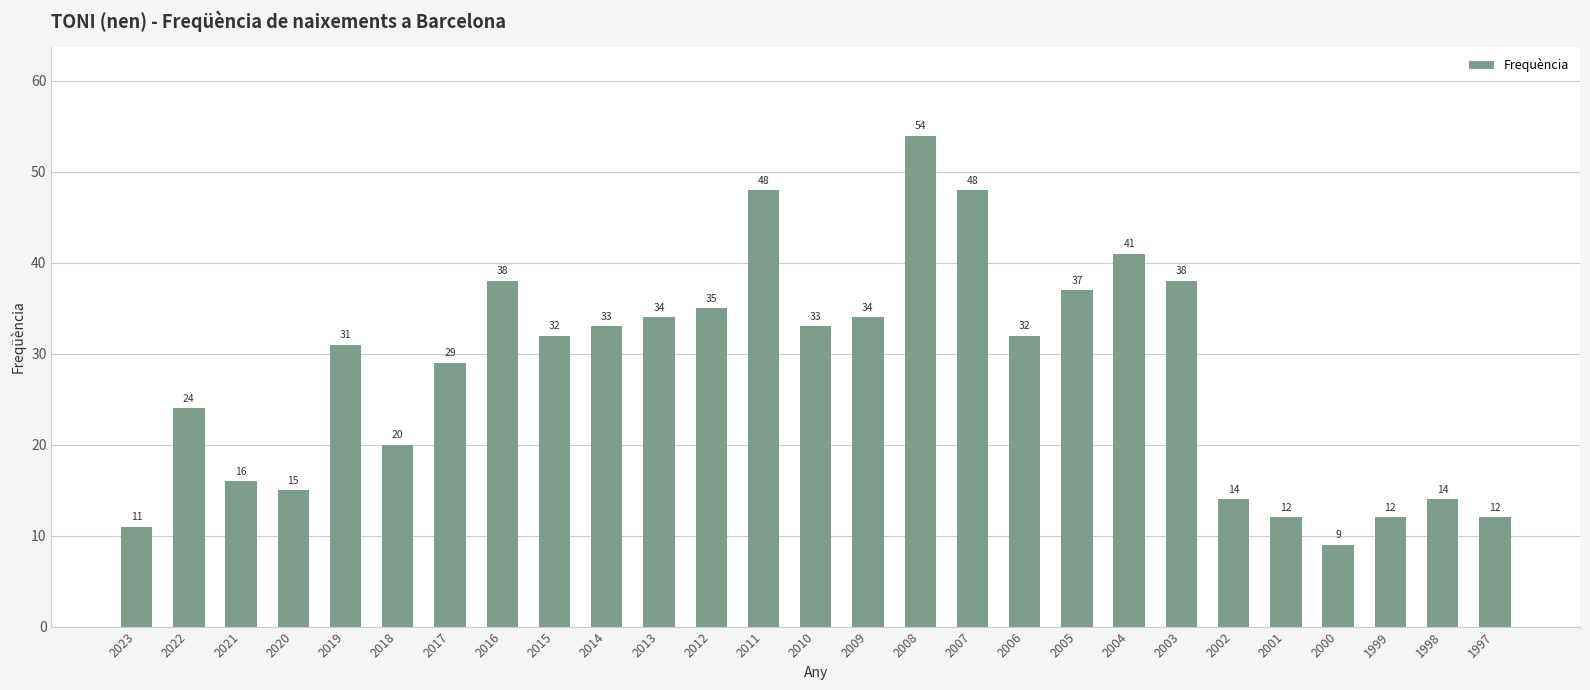

What is the sum of the values at 2004 and 2015?

73